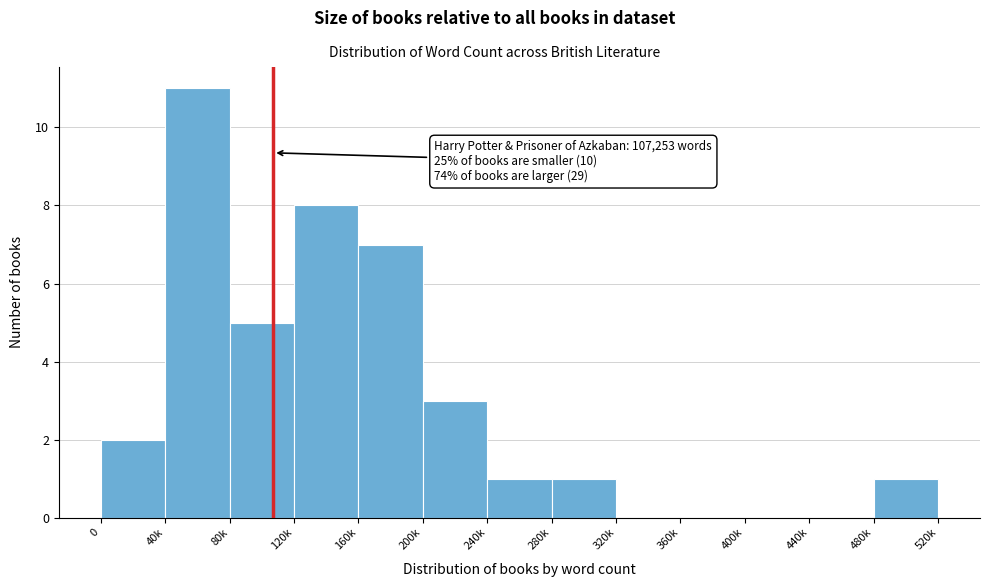

Reading left to right, transcribe all the data shown in this chart.

0=2	40k=11	80k=5	120k=8	160k=7	200k=3	240k=1	280k=1	320k=0	360k=0	400k=0	440k=0	480k=1